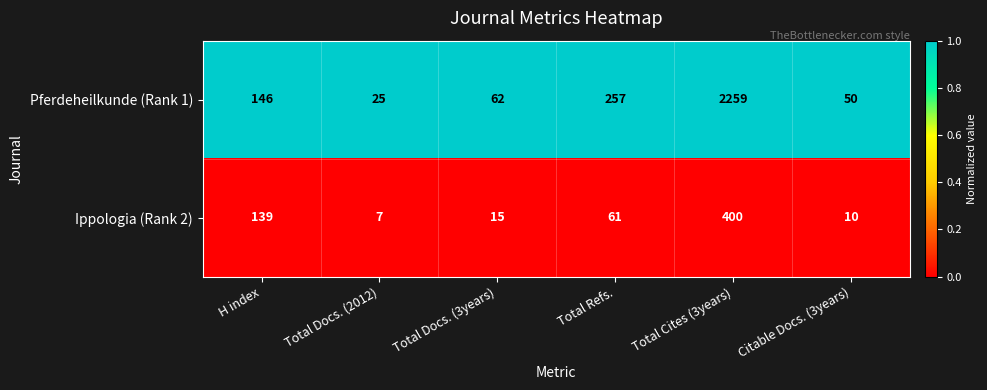

Which series has the largest range (max minus min)?

Pferdeheilkunde (Rank 1)